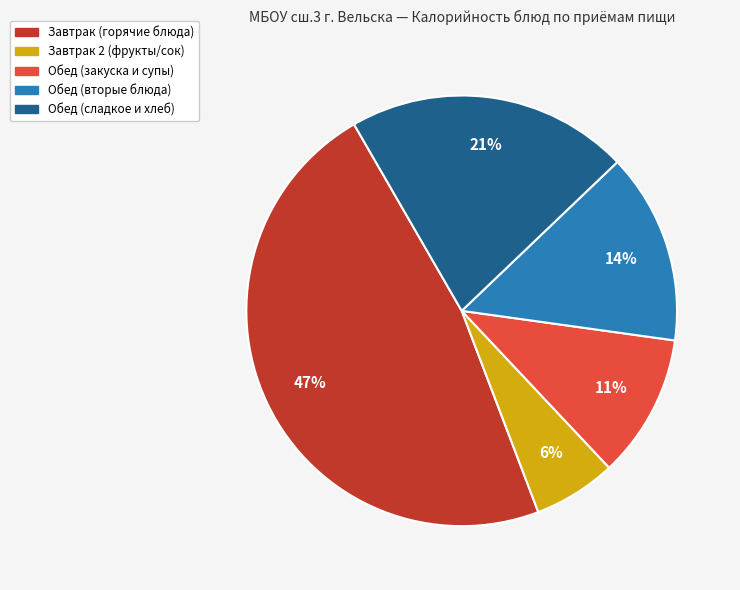

Is there a majority slice in this chart?

No